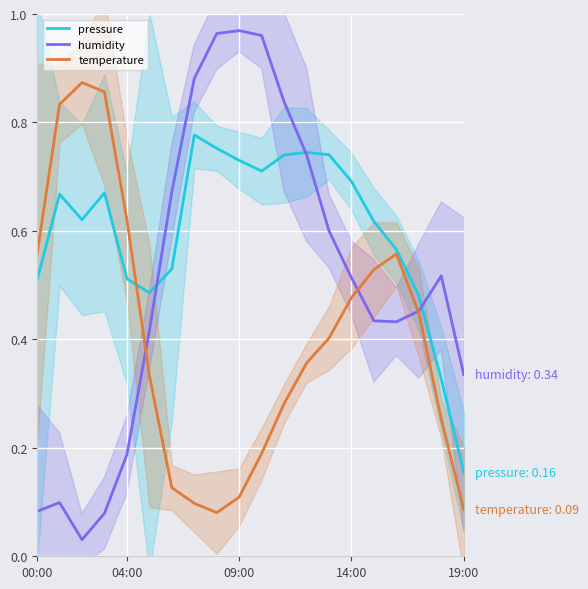

In humidity, how many points are higher than both neighbors (excluding endpoints)?

3